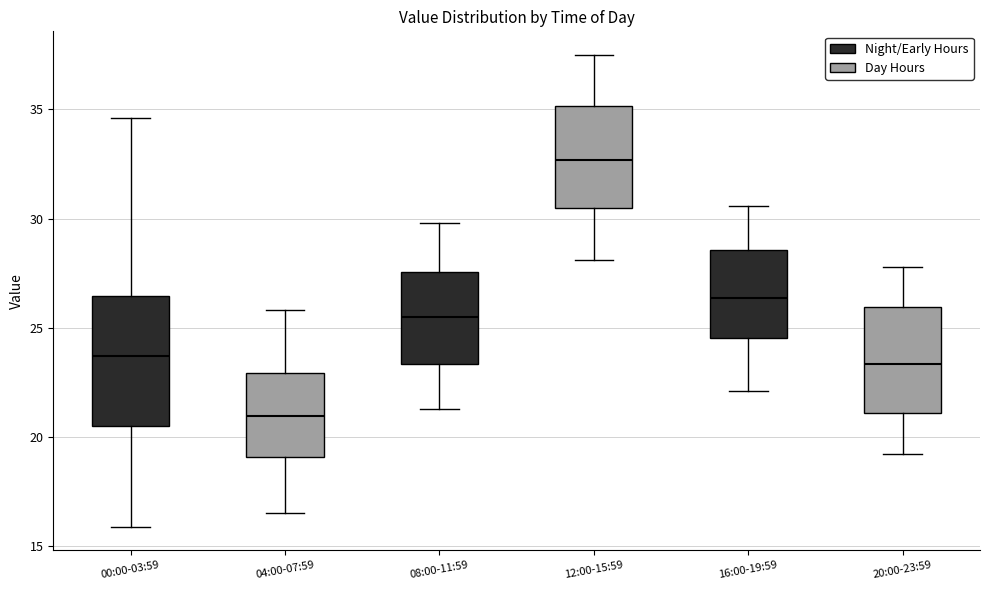

Where is the lower edge of the box for 04:00-07:59 on the y-axis? The values are not printed on the chart, so give them approximately, as read against the axis.

19.0